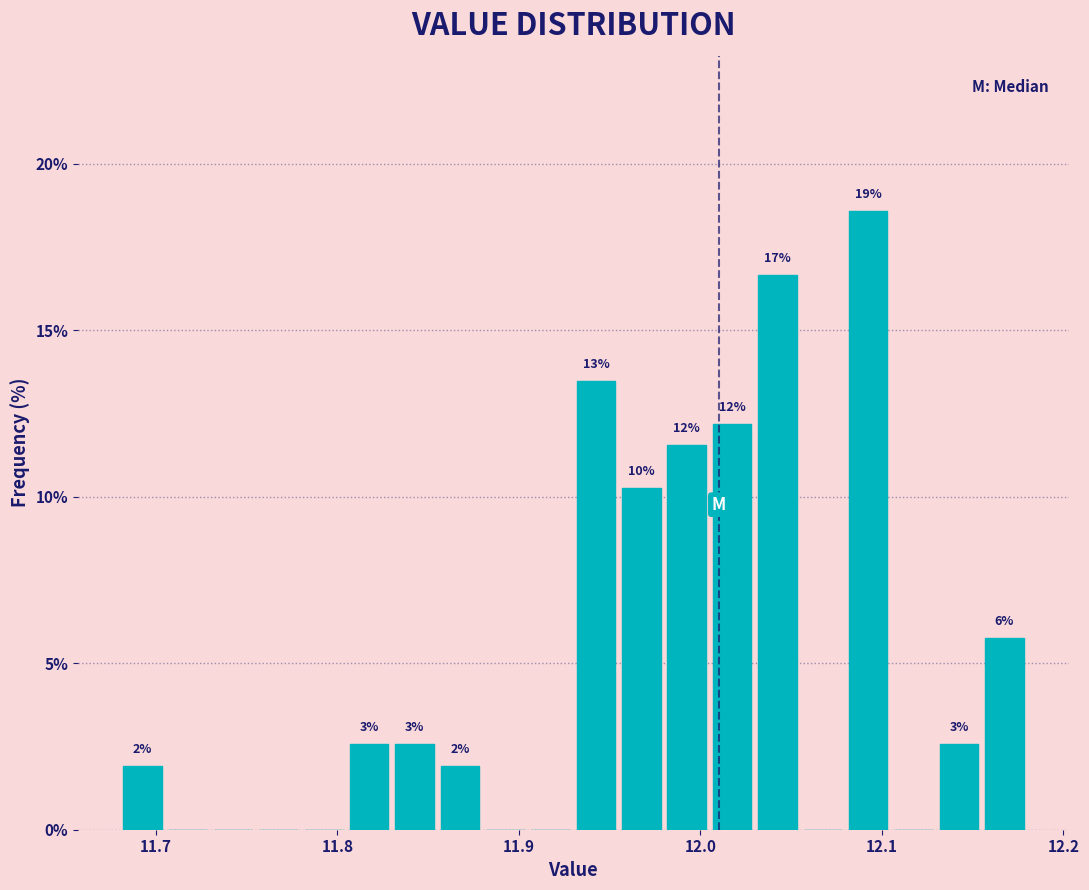

Around what value on the x-axis is the tallest bar? Give the approximate position of its centre, as read against the axis.

12.09